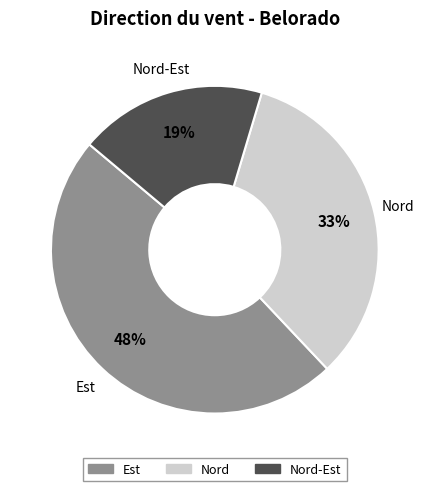

Does Nord account for over 50% of the chart?

No